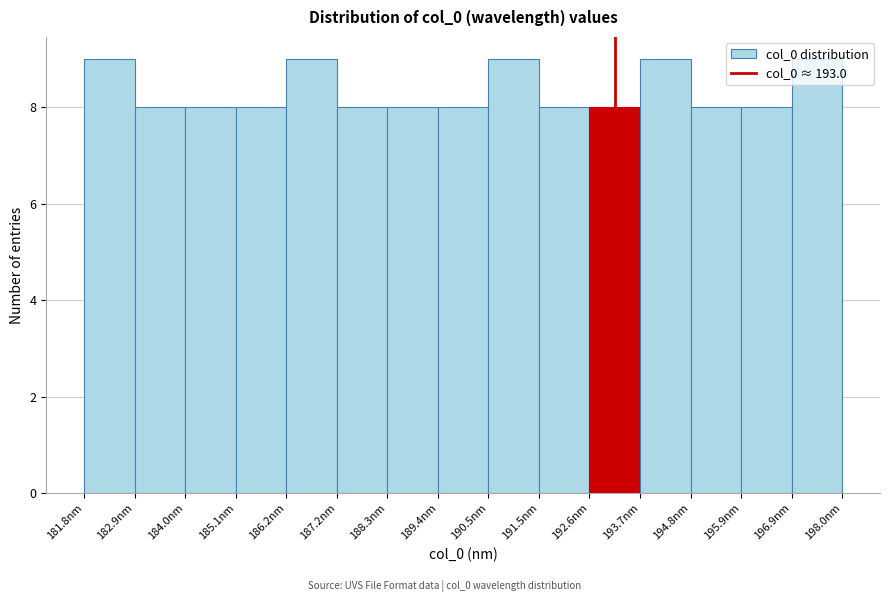

Reading left to right, transcribe this chart: for each bar, give the range it covers on the x-axis and its height. Neither the bar edges nor the heights are printed on the chart, so give them approximately, as read against the axes.

181.8 to 183.0: 9
183.0 to 184.0: 8
184.0 to 185.0: 8
185.0 to 186.2: 8
186.2 to 187.2: 9
187.2 to 188.4: 8
188.4 to 189.4: 8
189.4 to 190.4: 8
190.4 to 191.6: 9
191.6 to 192.6: 8
192.6 to 193.8: 8
193.8 to 194.8: 9
194.8 to 195.8: 8
195.8 to 197.0: 8
197.0 to 198.0: 9